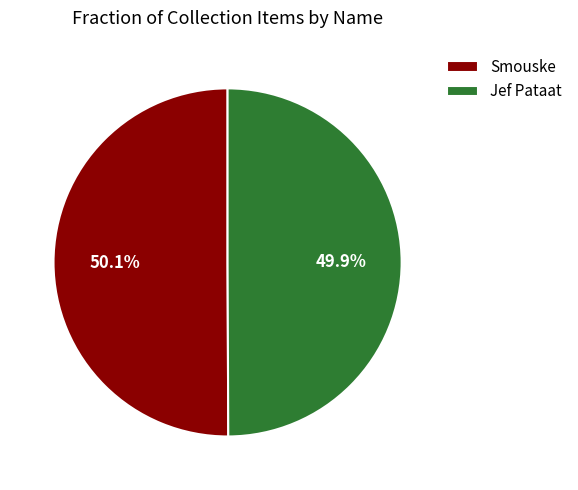

Is there any slice that represents more than half of the pie?

Yes